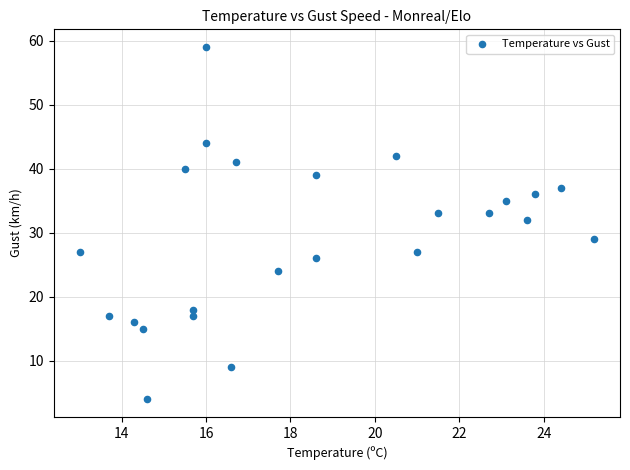

What is the range of Y values (max minus min)?

55